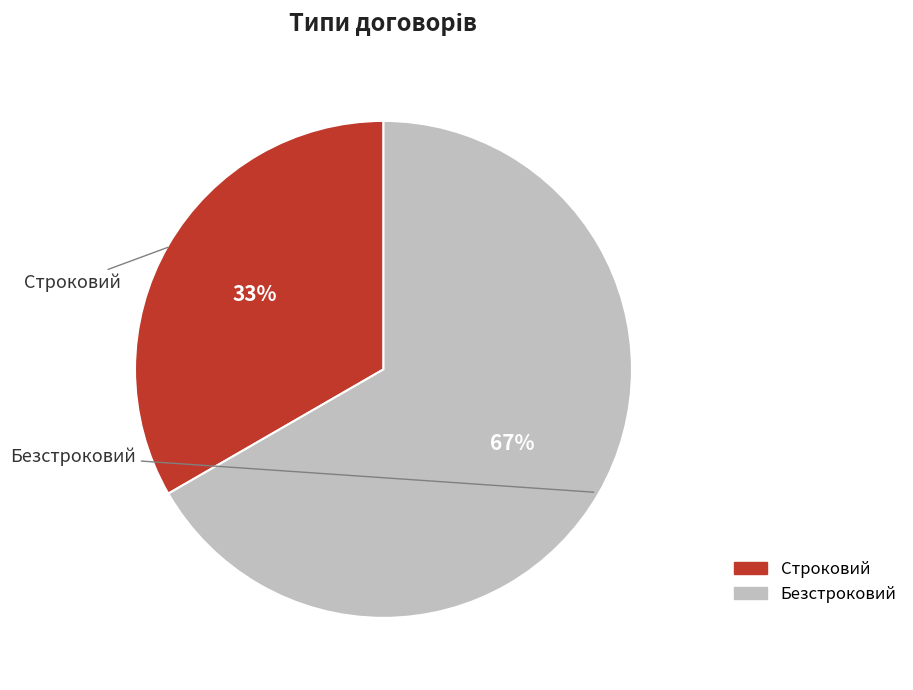

How many segments does this pie chart have?

2